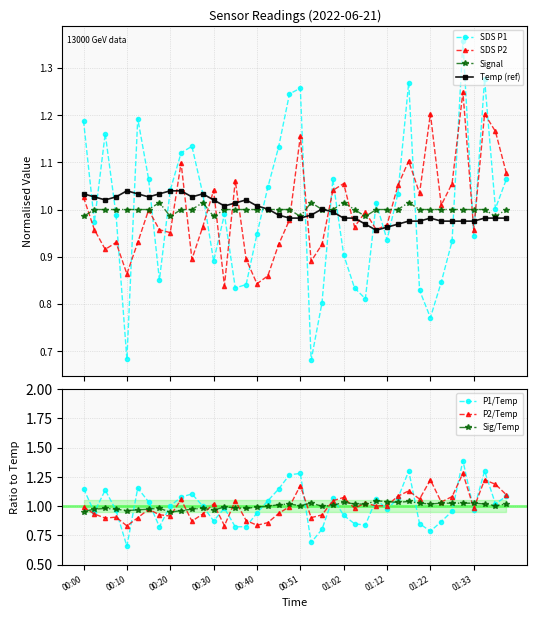

Which category has the lowest value in the Temp series?

01:10